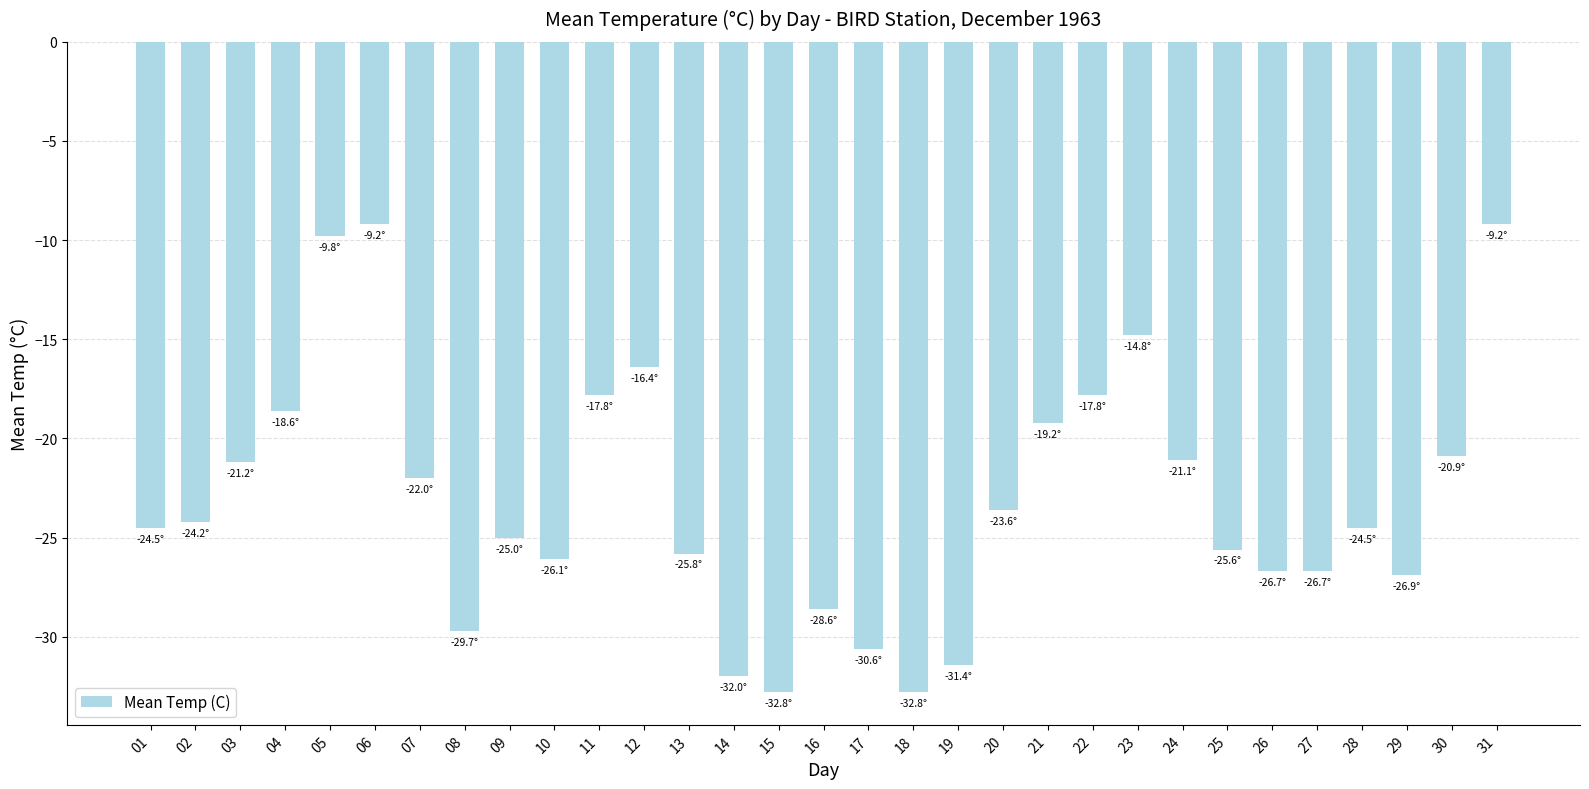

What is the value of the 5th bar from the left?

-9.8